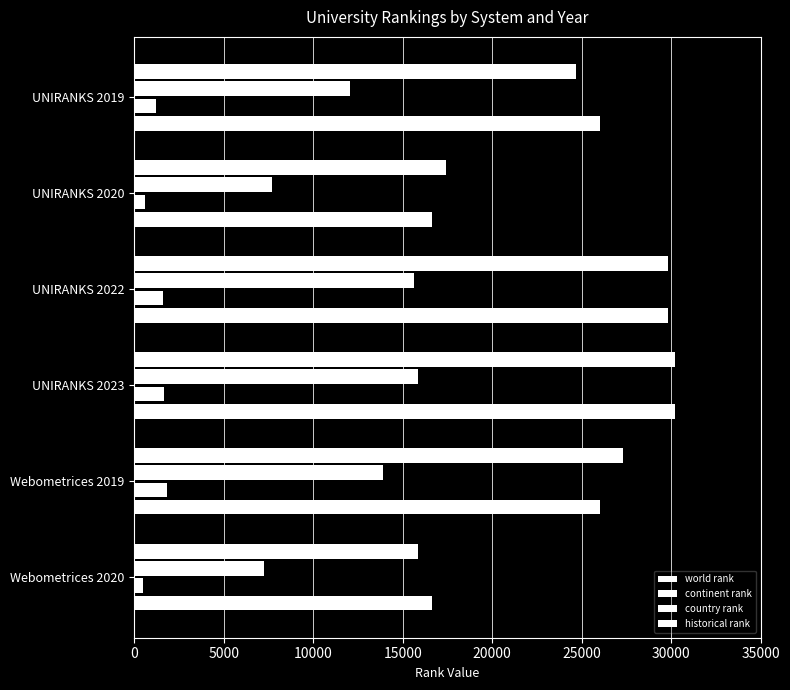

Count the number of categories in the chart.

6